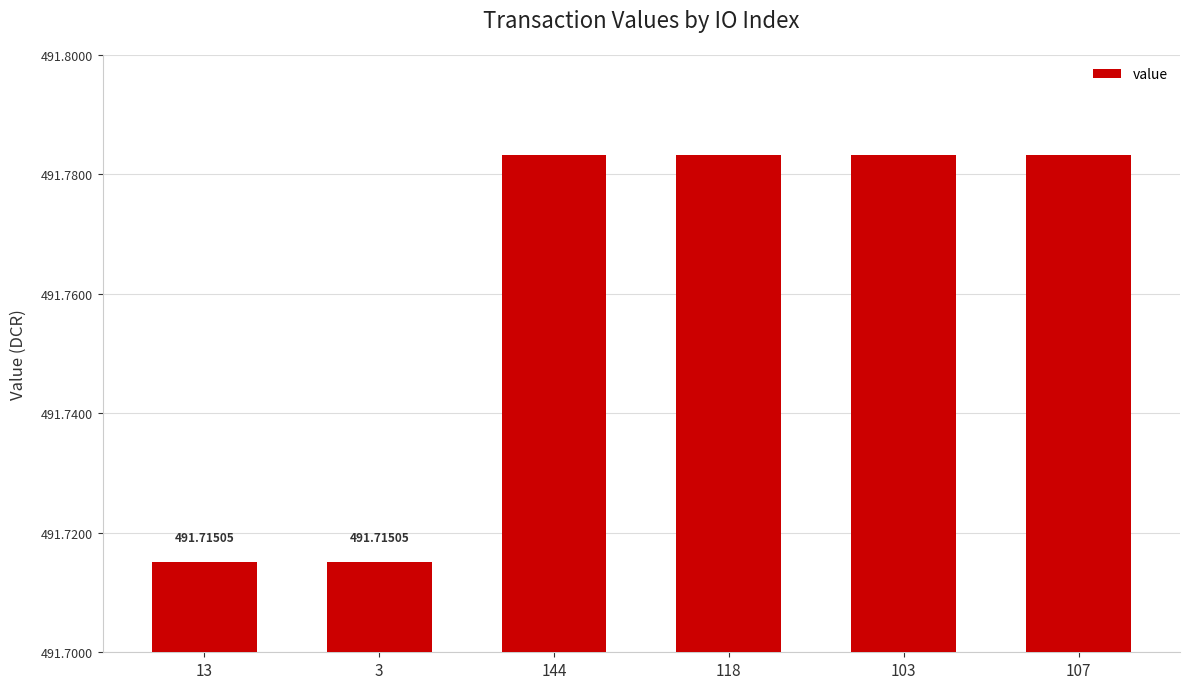

Are the bars horizontal?

No